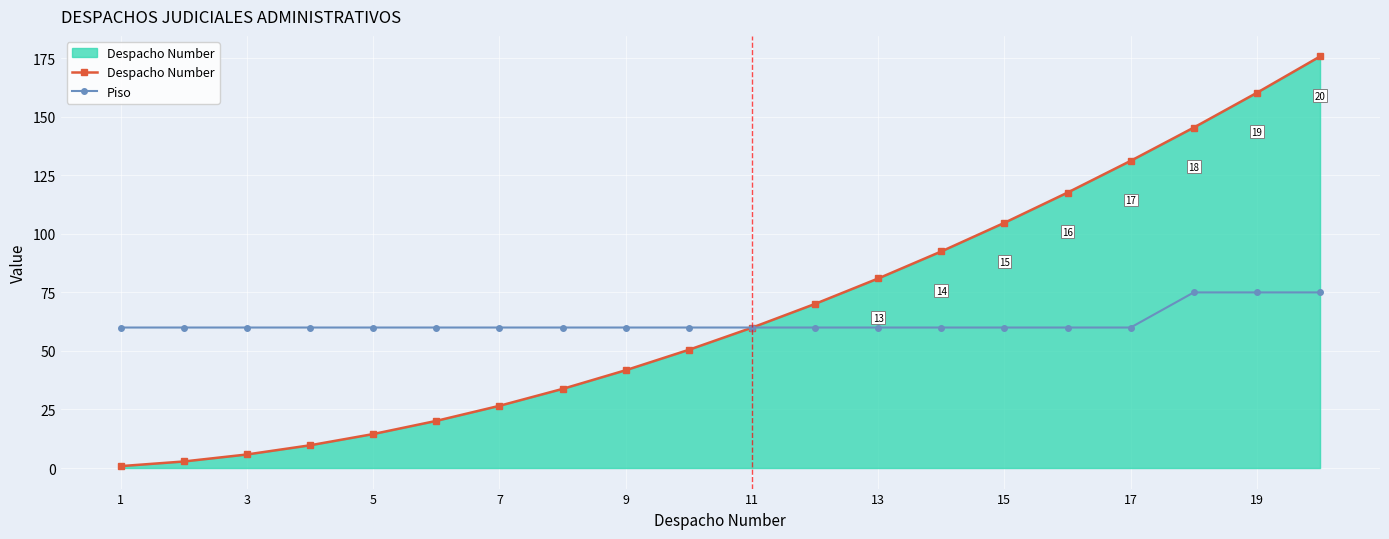

How many lines are shown in the chart?

2